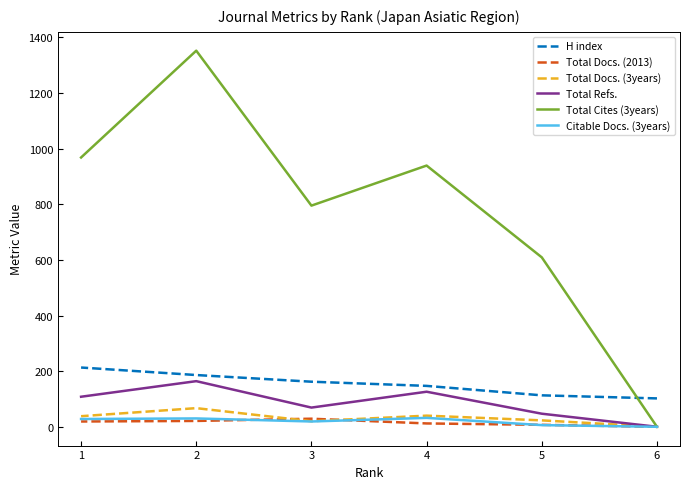

What is the sum of all Total Docs. (3years) values?

188